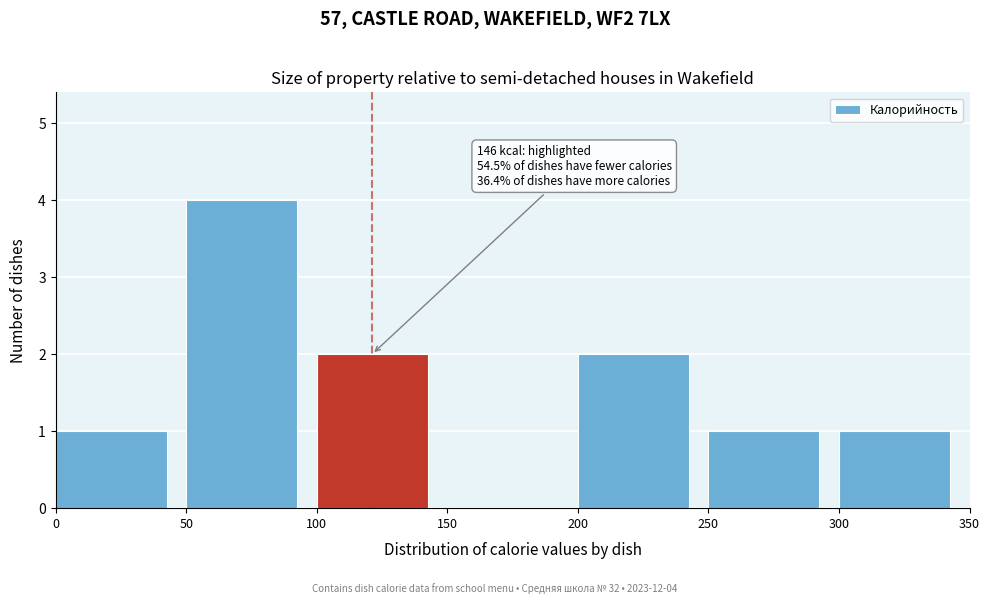

Over which range of the x-axis is the bar tallest?

50 to 100